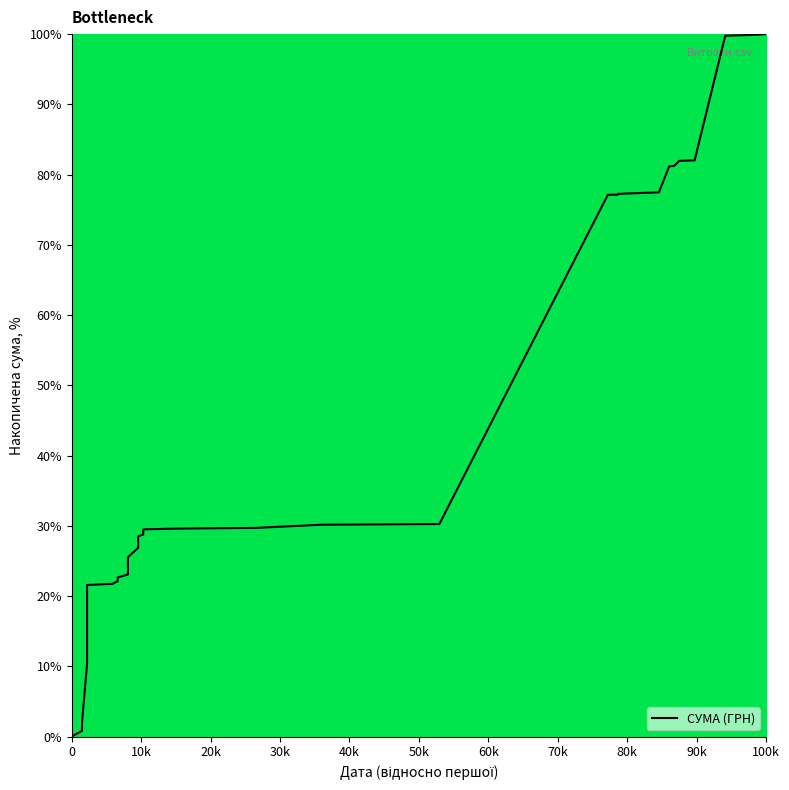

What is the maximum value shown in the chart?

100.0